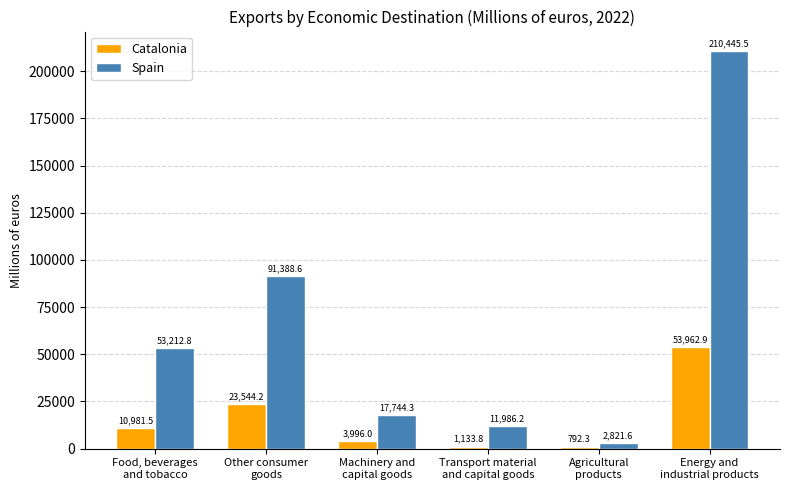

What is the greatest value displayed?

210445.5